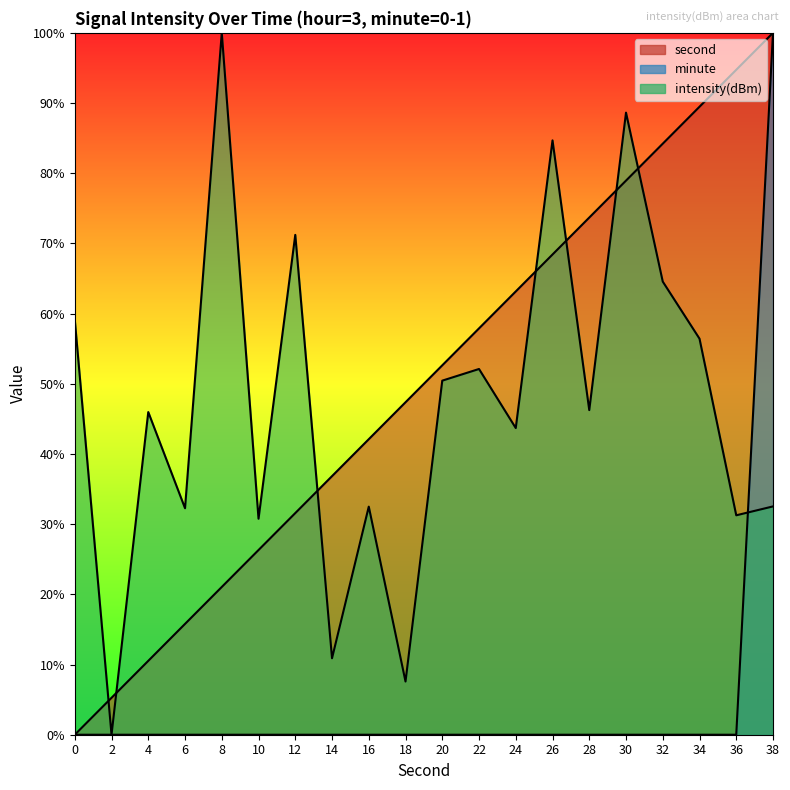

Count the number of data series in this chart.

3